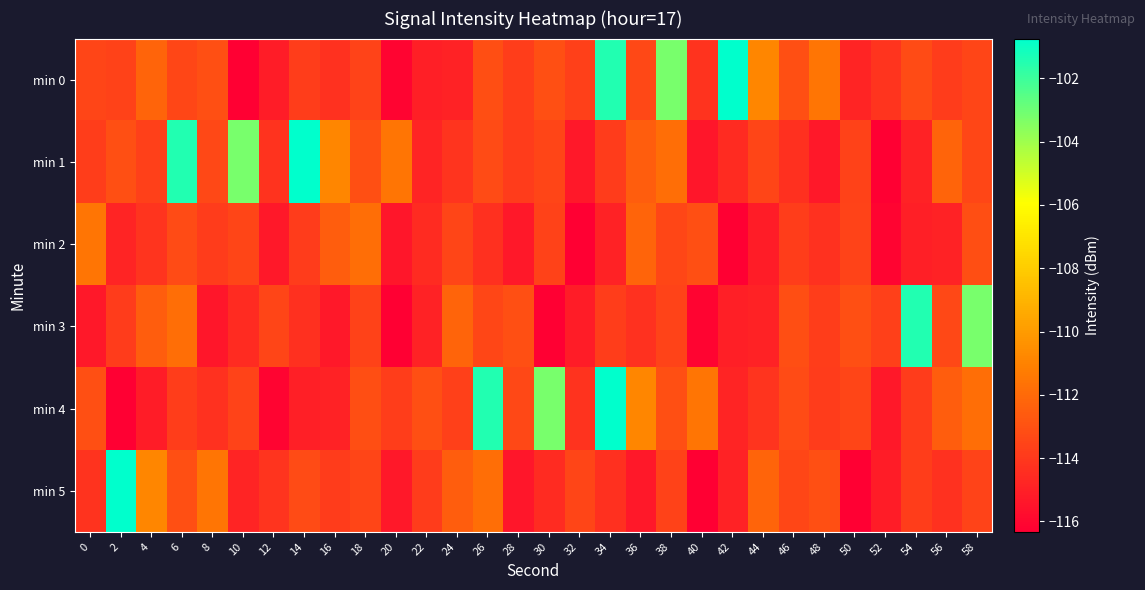

Which series changed the most between 42 and 54?

min 3